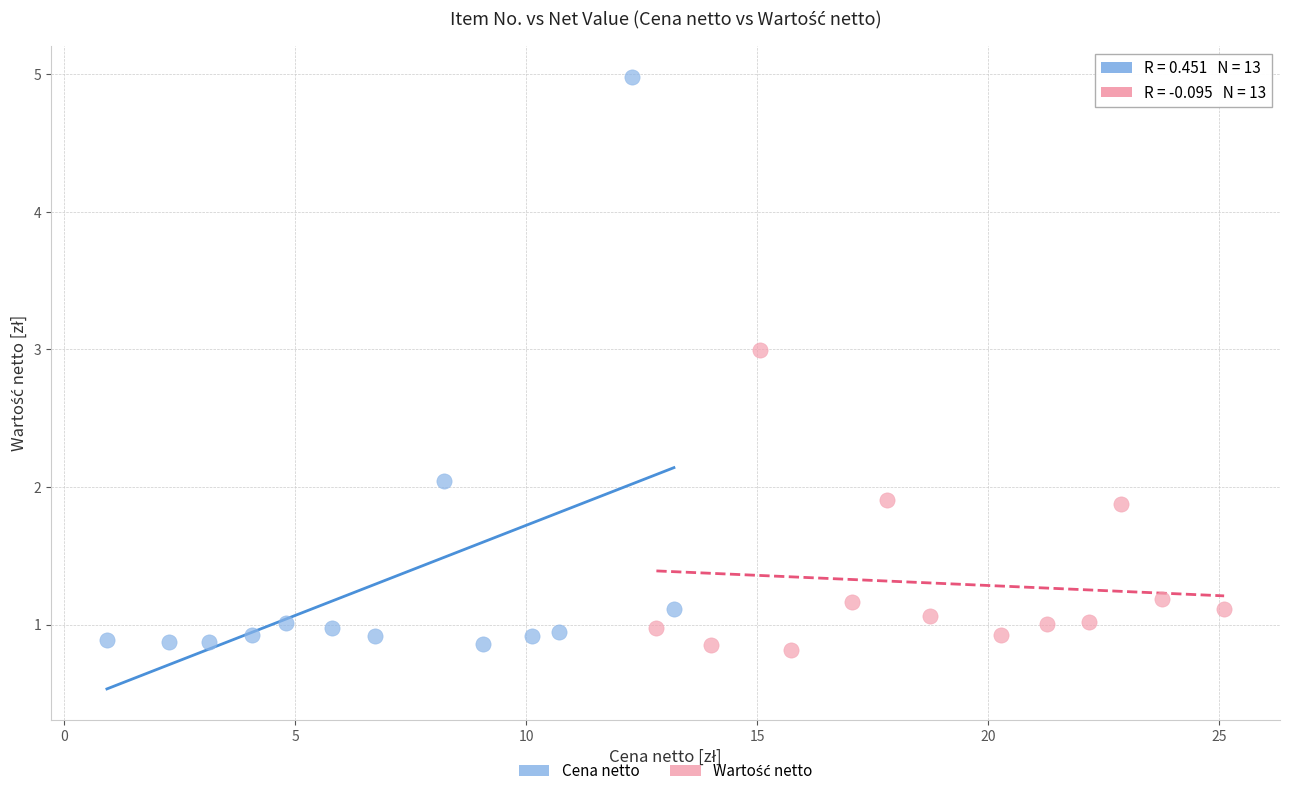

Which series has the widest spread of Y values?

Cena netto